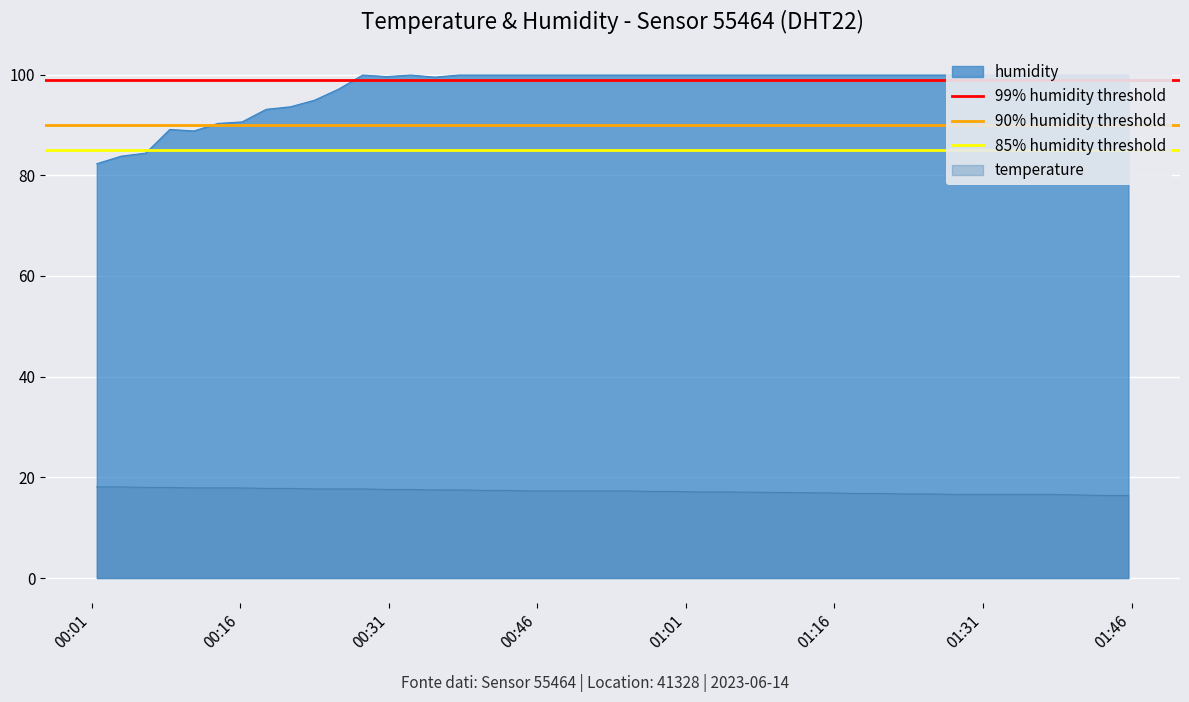

Does the chart display data point markers on the line(s)?

No